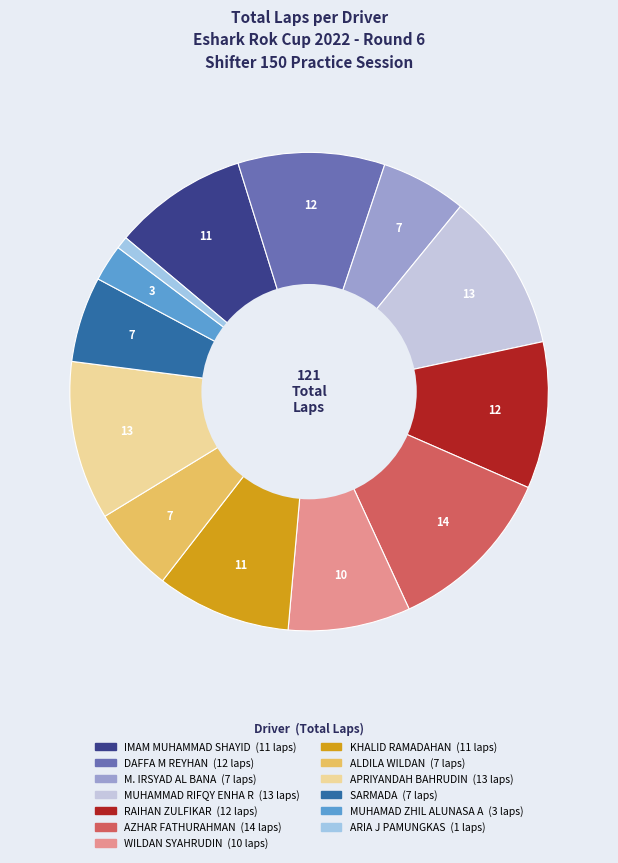

Is it true that AZHAR FATHURAHMAN is 1% of the pie?

False